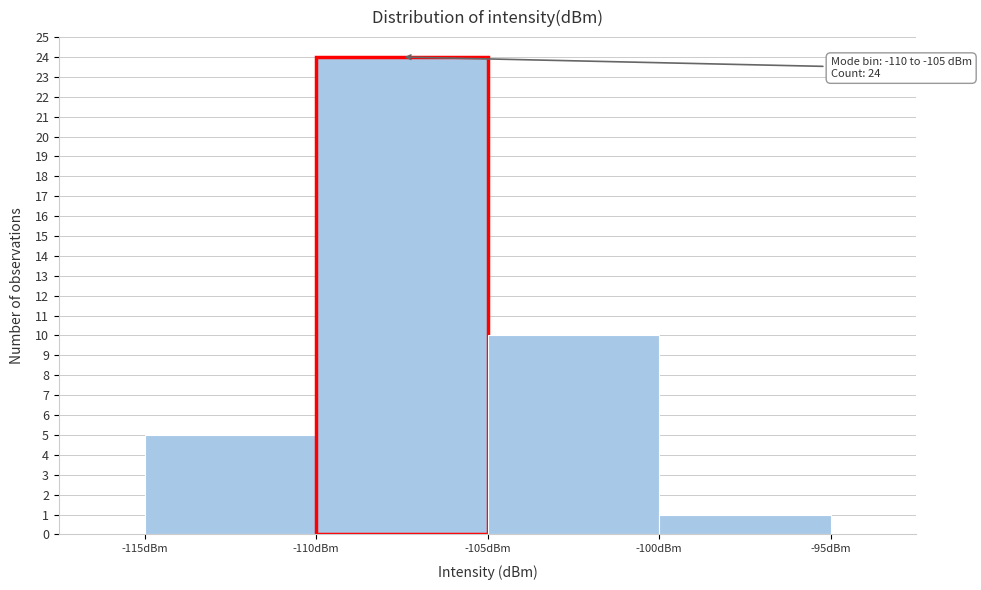

Over which range of the x-axis is the bar tallest?

-110 to -105